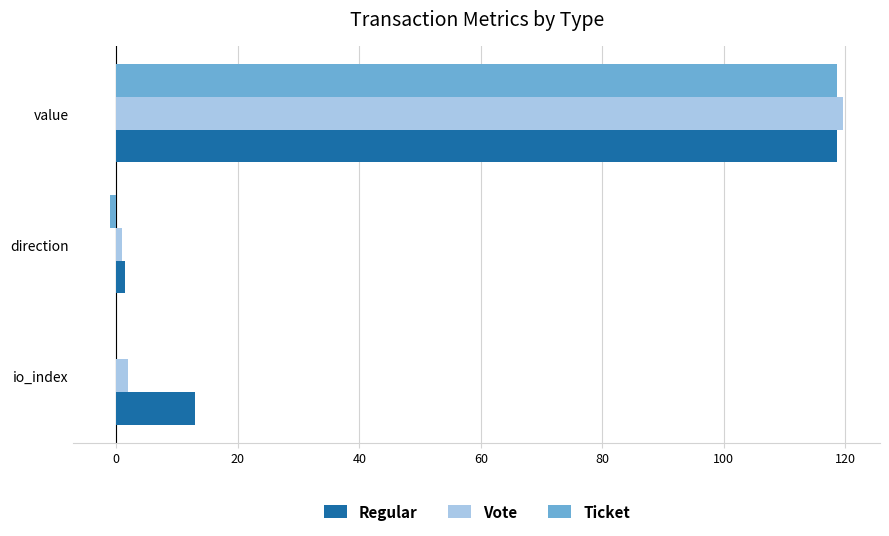

At which category is the sum across all series the highest?

value